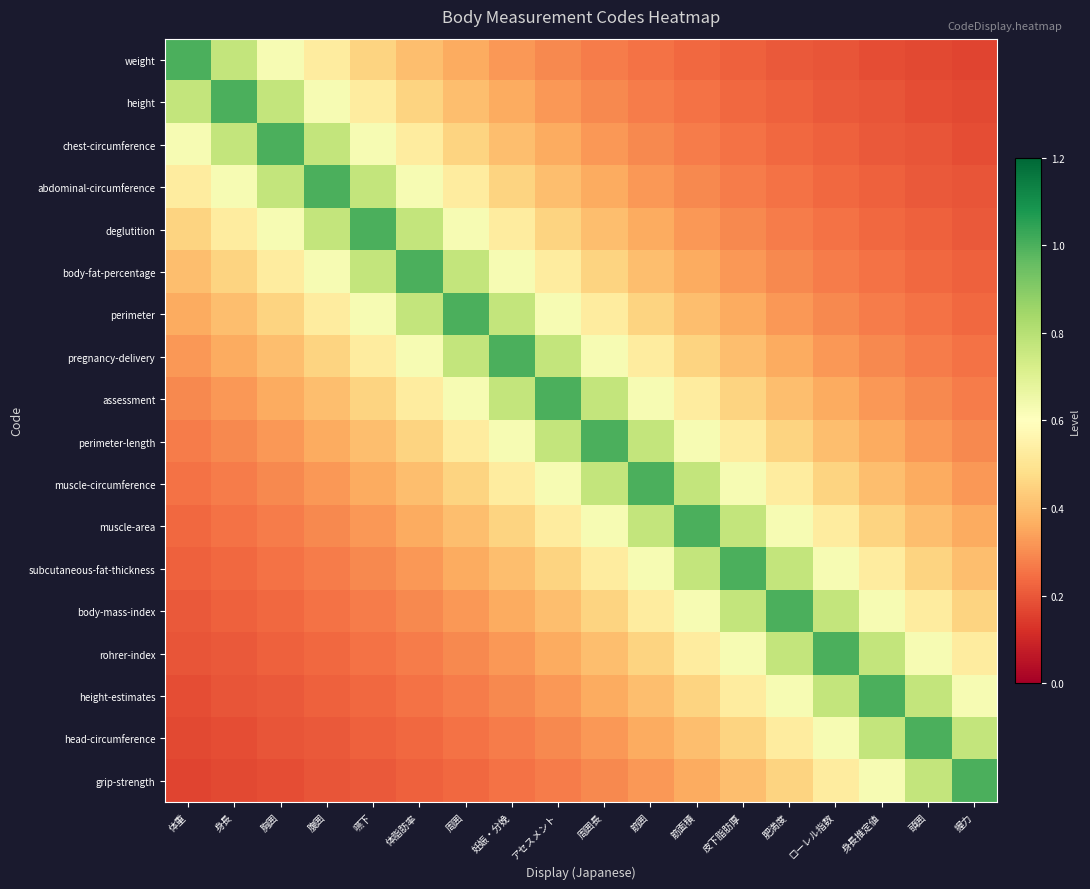

Rank the series at アセスメント from highest to lowest value.

assessment, pregnancy-delivery, perimeter-length, perimeter, muscle-circumference, body-fat-percentage, muscle-area, deglutition, subcutaneous-fat-thickness, abdominal-circumference, body-mass-index, chest-circumference, rohrer-index, height, height-estimates, weight, head-circumference, grip-strength